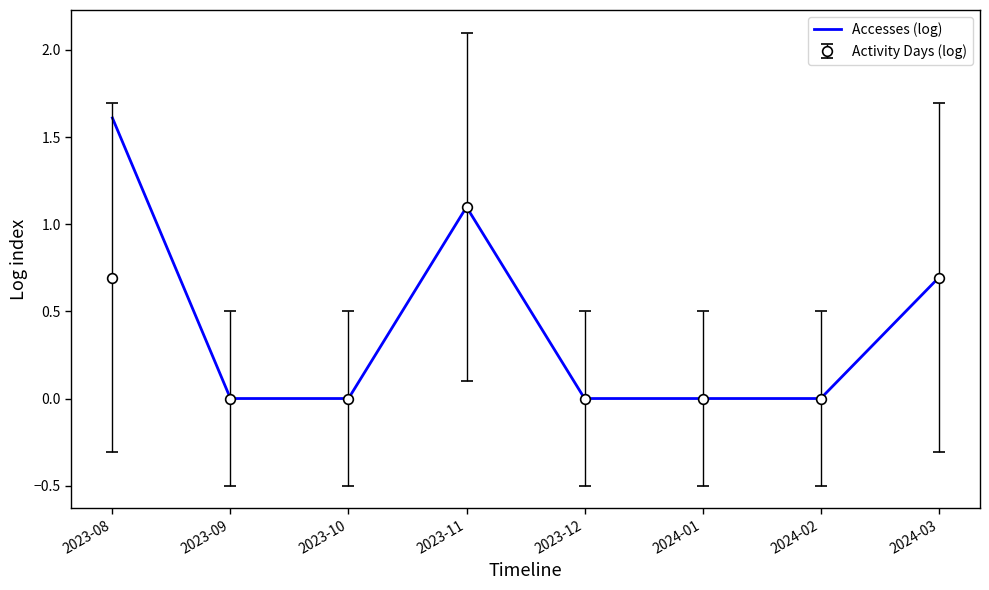

Which series has the largest total across all categories?

Accesses (log)